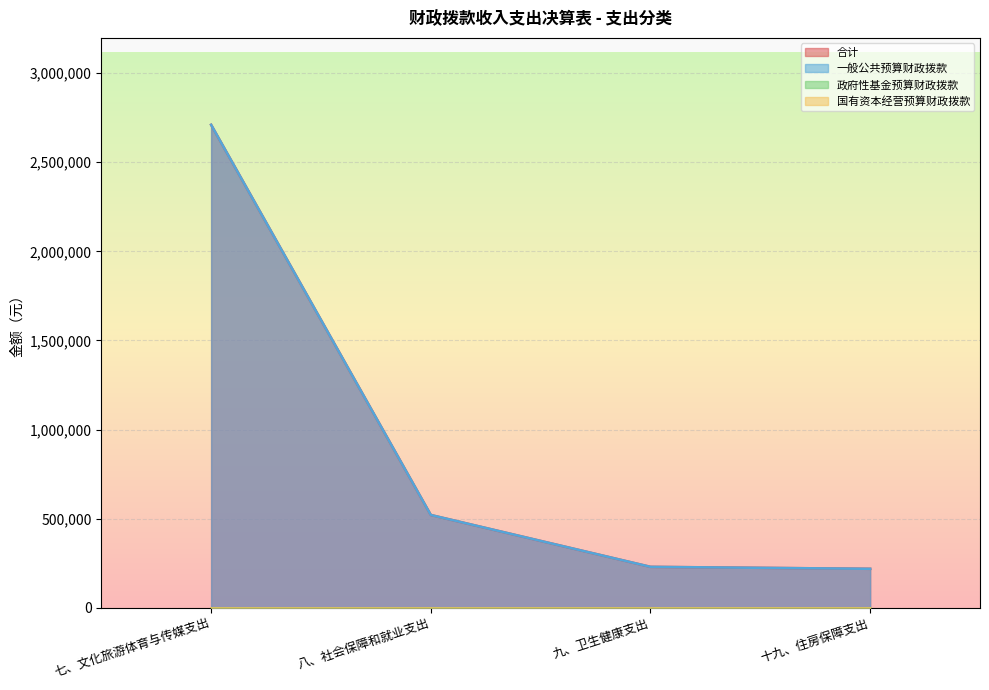

Count the number of categories in the chart.

4